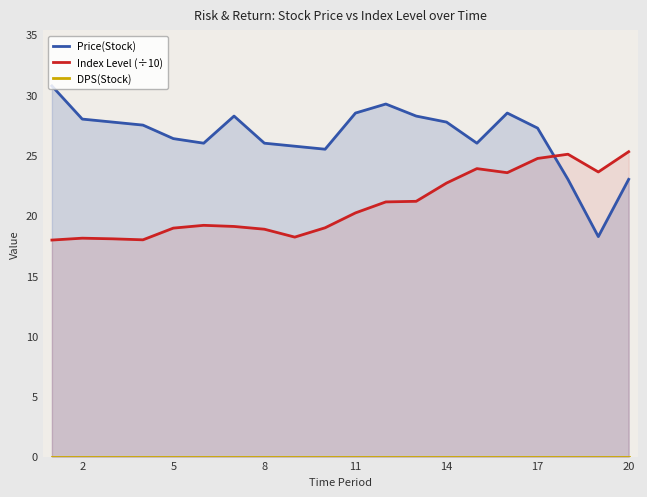

The Index Level (÷10) series shows 25.3 at 20. True or false?

True